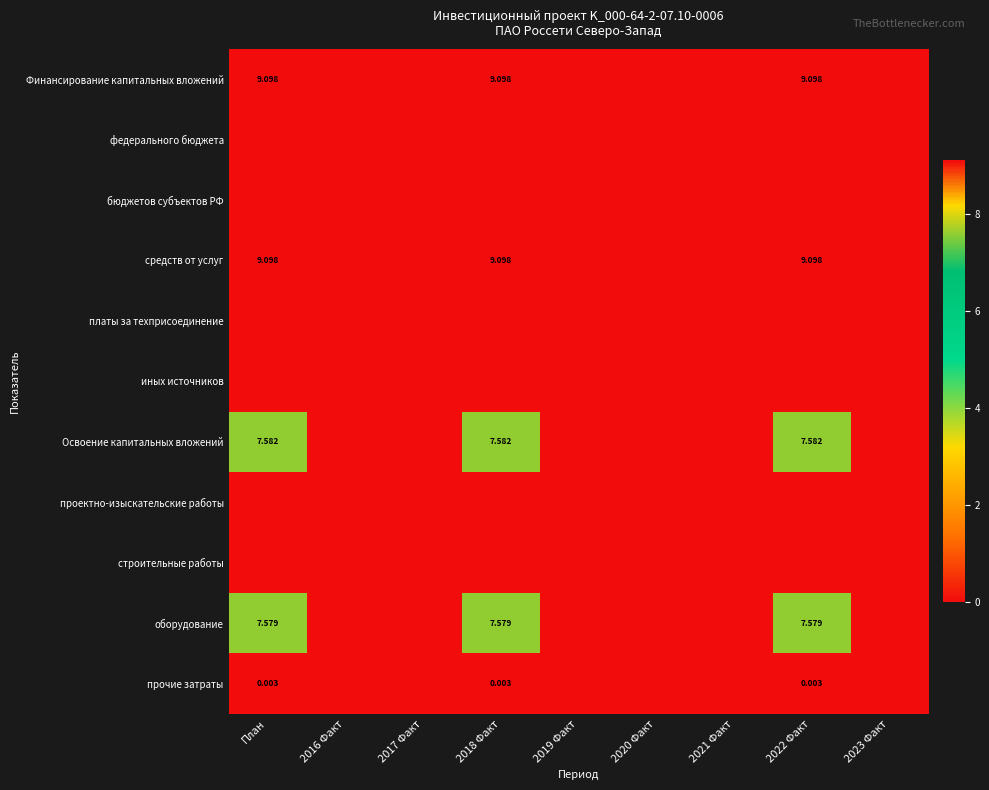

Is the value of проектно-изыскательские работы at План greater than the value of иных источников at 2018 Факт?

No